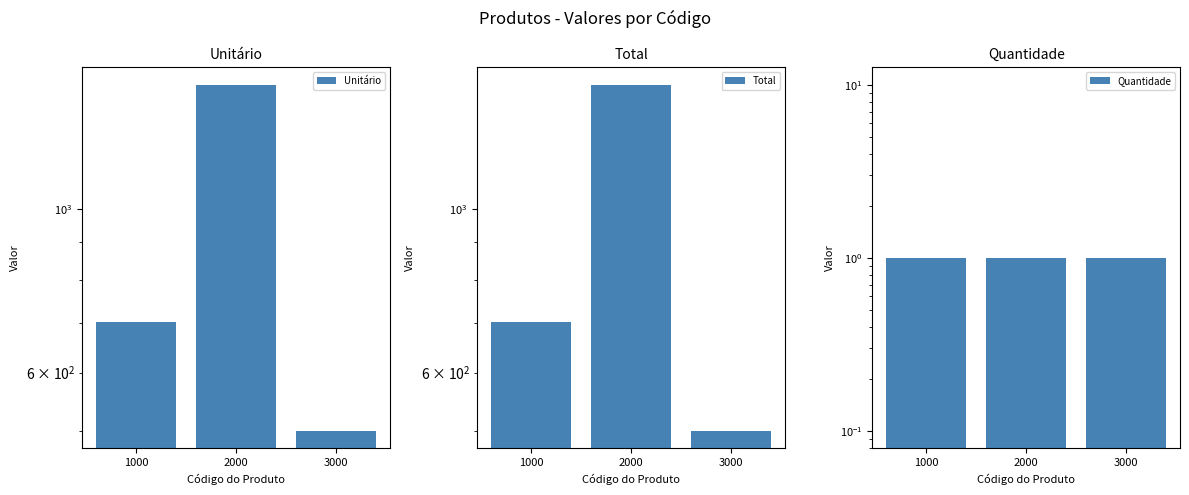

Rank the series at 1000 from highest to lowest value.

Unitário, Total, Quantidade